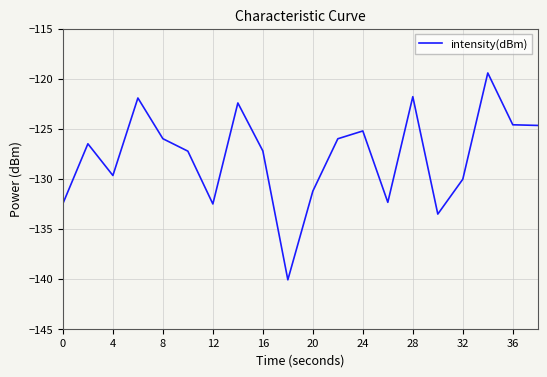

What is the difference between the maximum and minimum values?

20.7